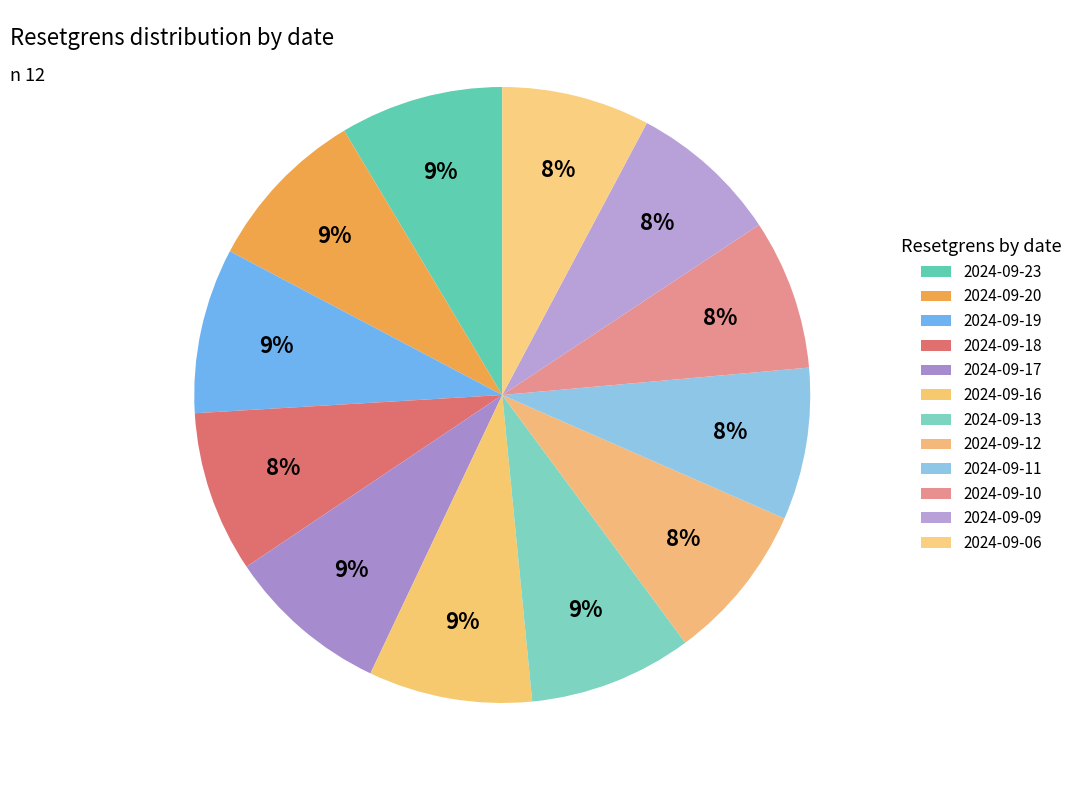

To the nearest percent, what percentage of the pie is 2024-09-11?

8%